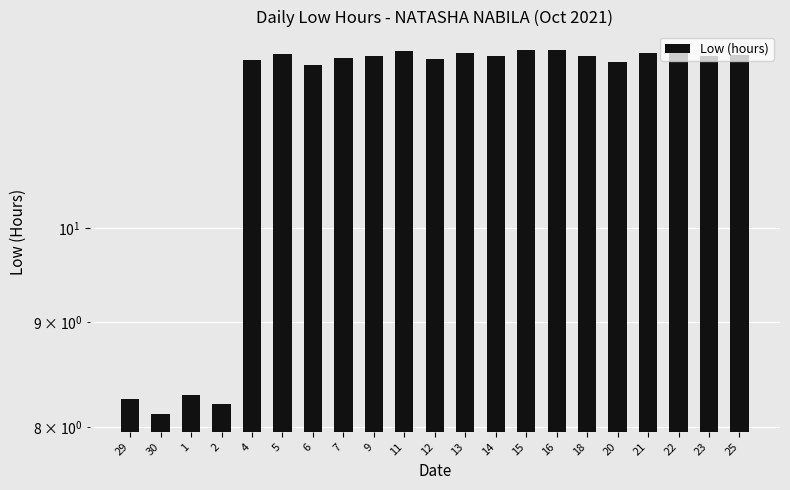

True or false: the data shows 19.3 at 13.

False